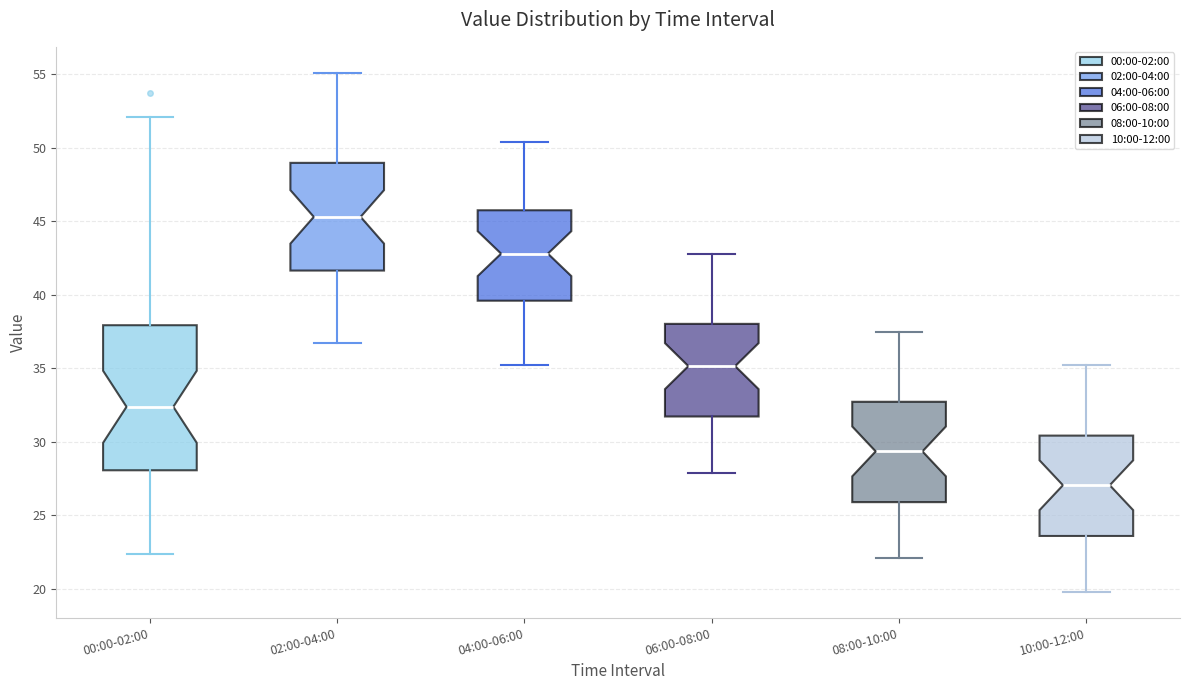

Comparing the boxes themselves (not the whiskers), which one is the tallest?

00:00-02:00